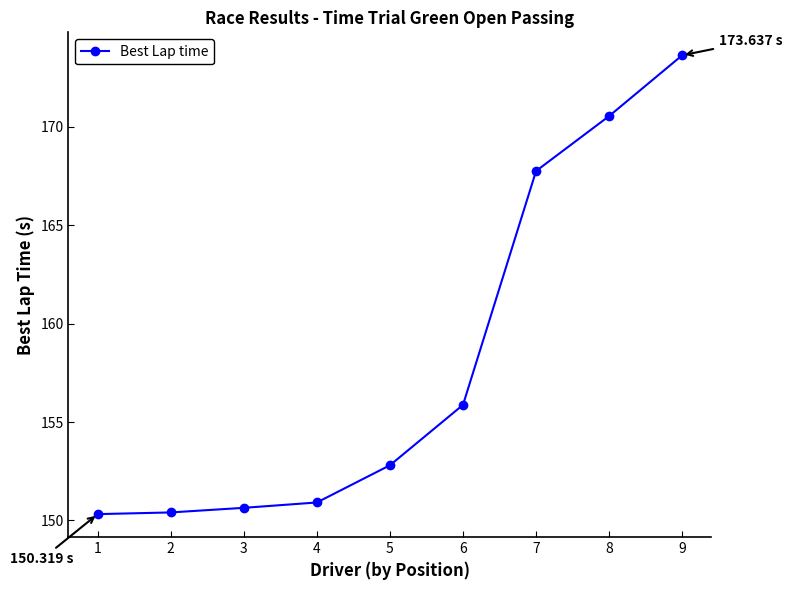

What is the change in value from 3 to 5?

+2.2